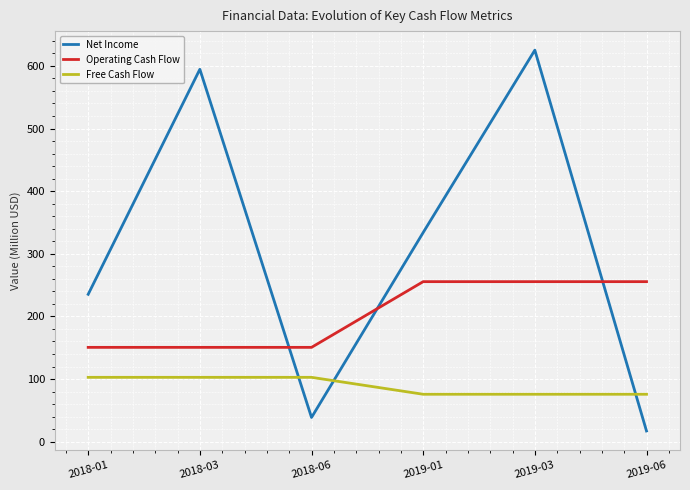

What is the difference between the Free Cash Flow values at 2019-06 and 2018-06?

27.0